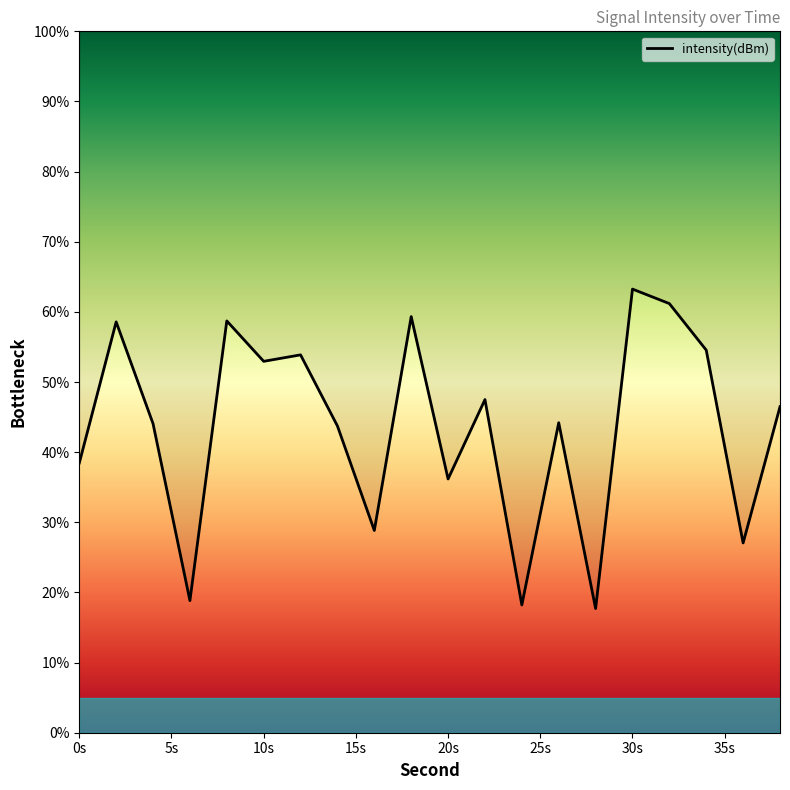

Is this an area chart (filled region under the line)?

No